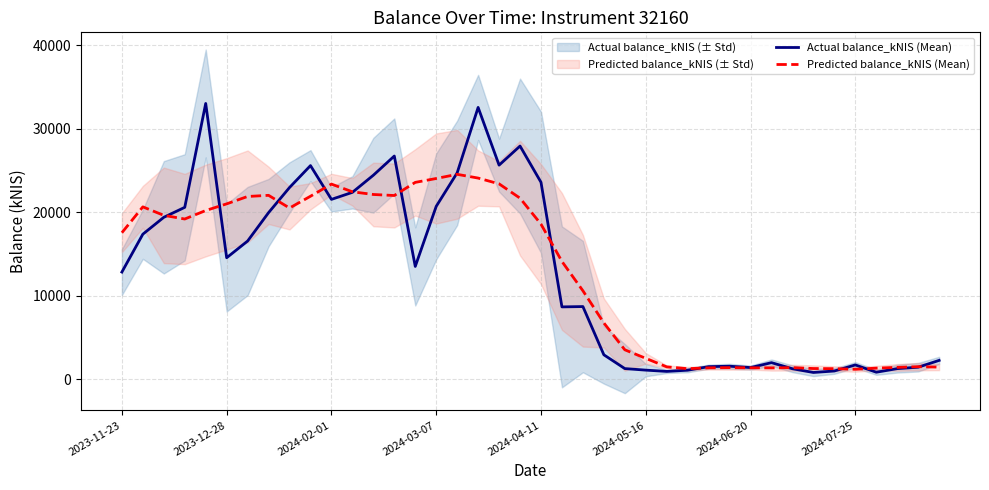

What is the total value across all series at 12?

46533.0